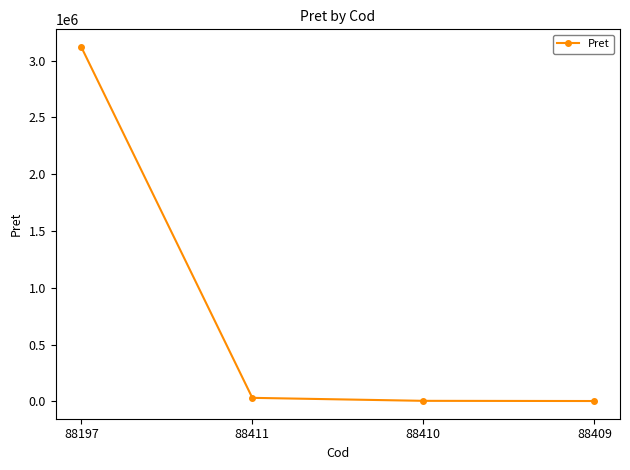

True or false: the data shows 3119940.0 at 88197.

True